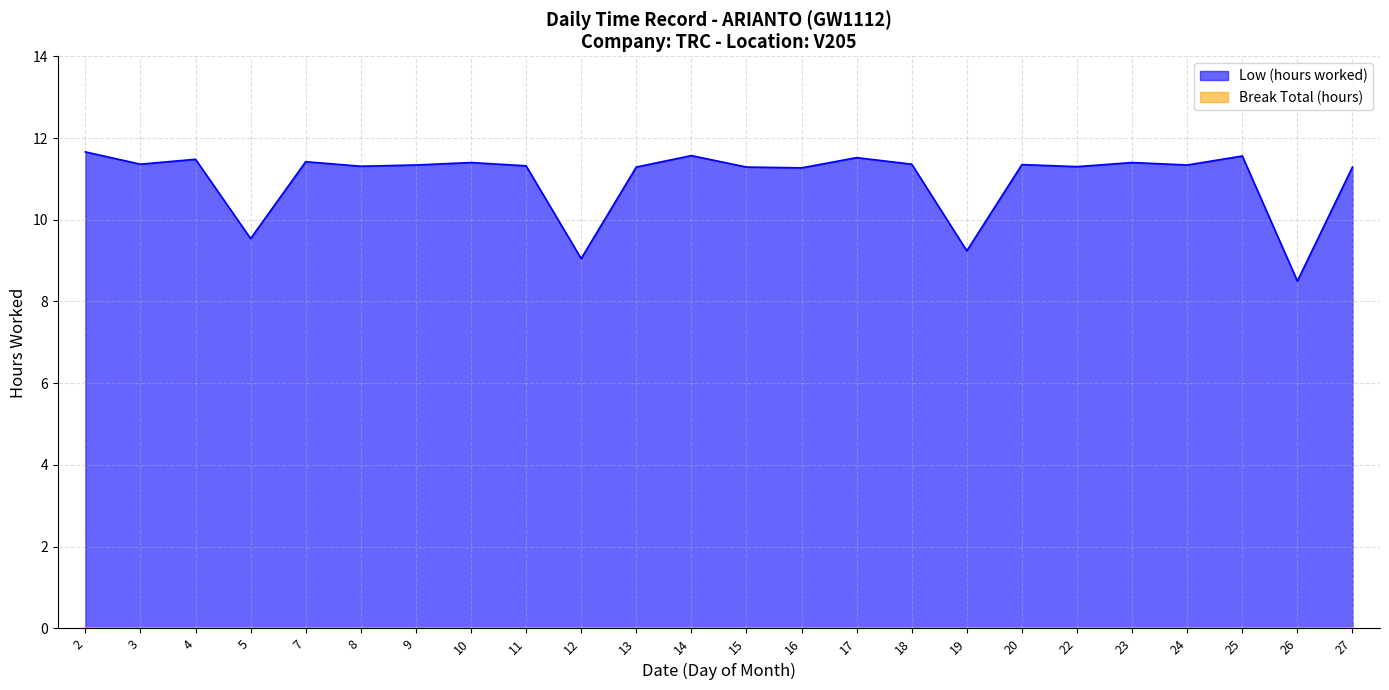

Where is the data nearest to the value 10?

5